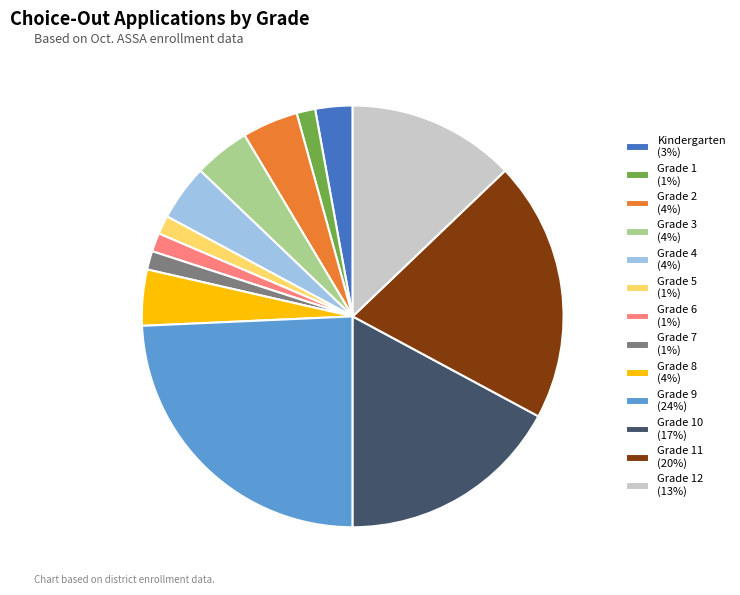

Which category has the biggest portion of the pie?

Grade 9 (24%)